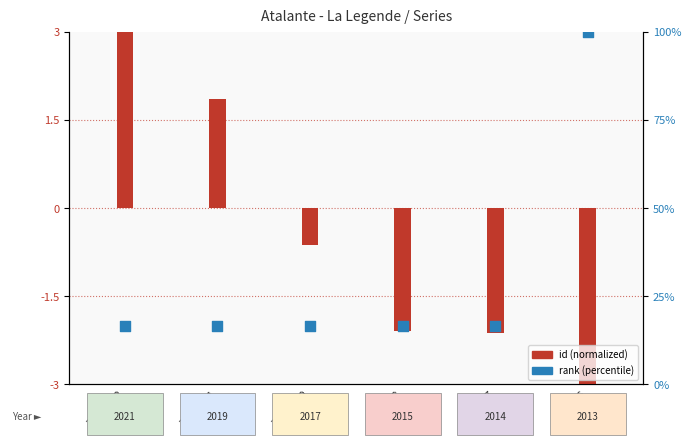

What is the total value across all series at Tome 6?

97.0